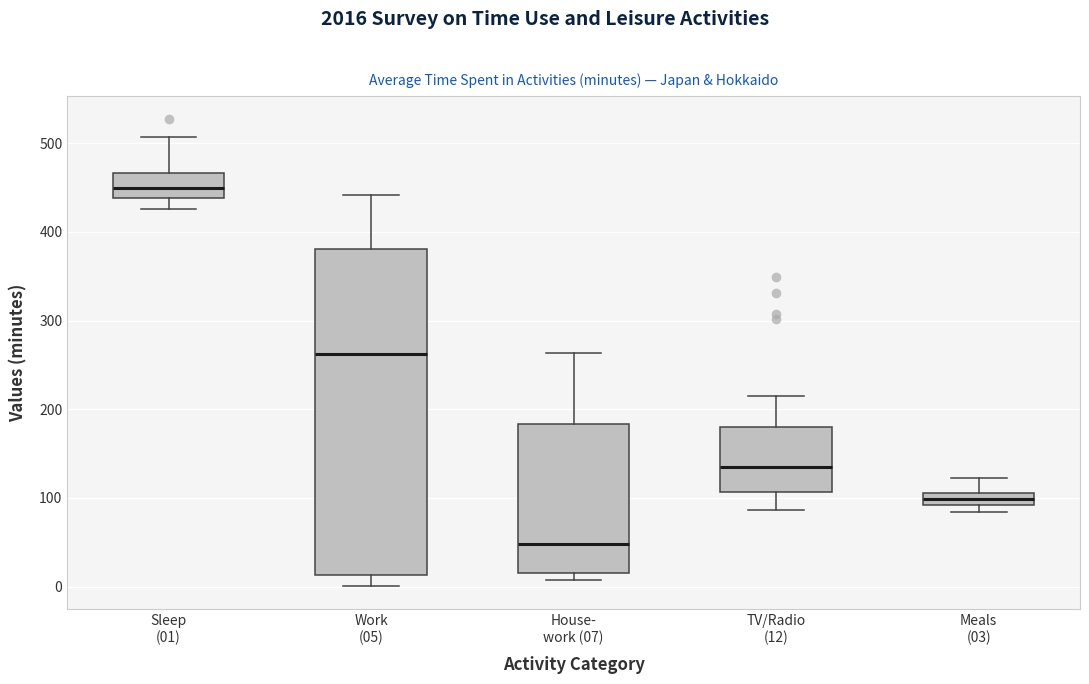

Where is the lower edge of the box for Sleep (01) on the y-axis? The values are not printed on the chart, so give them approximately, as read against the axis.

440